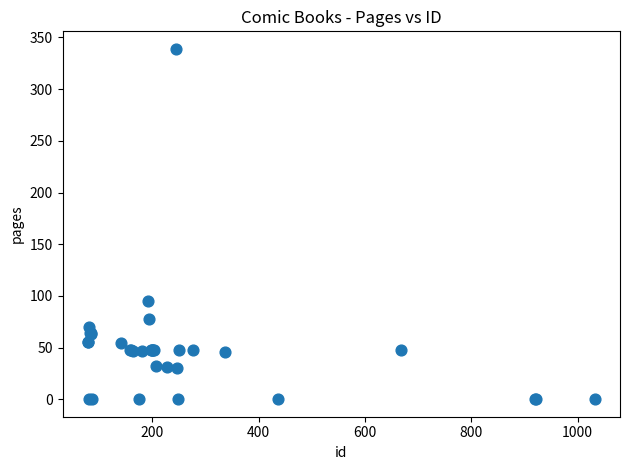

What Y value in the scatter plot is closest to 169?

95